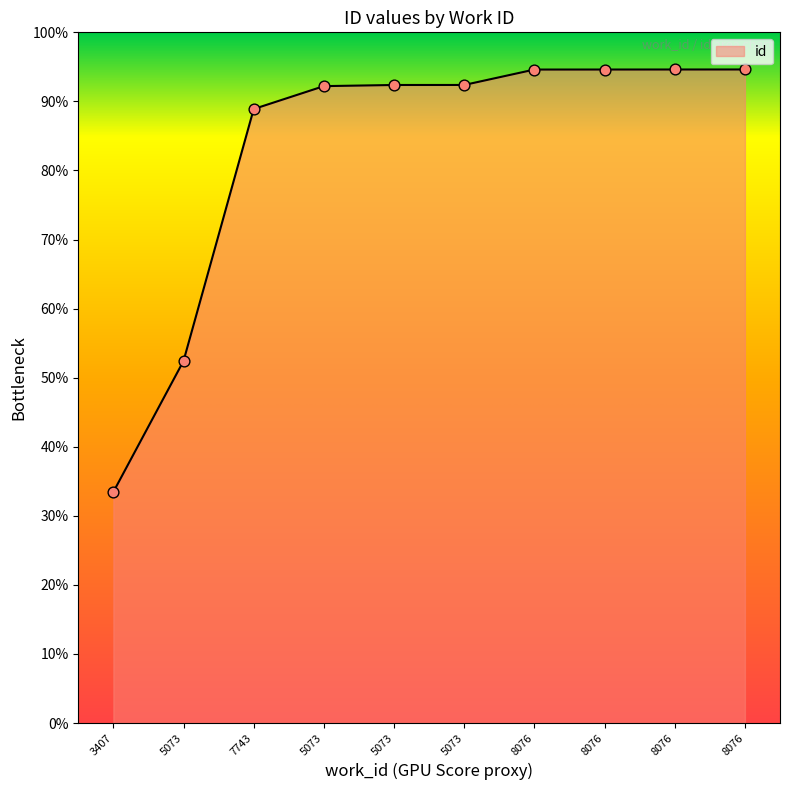

Between 5073 and 8076, which is larger?

8076